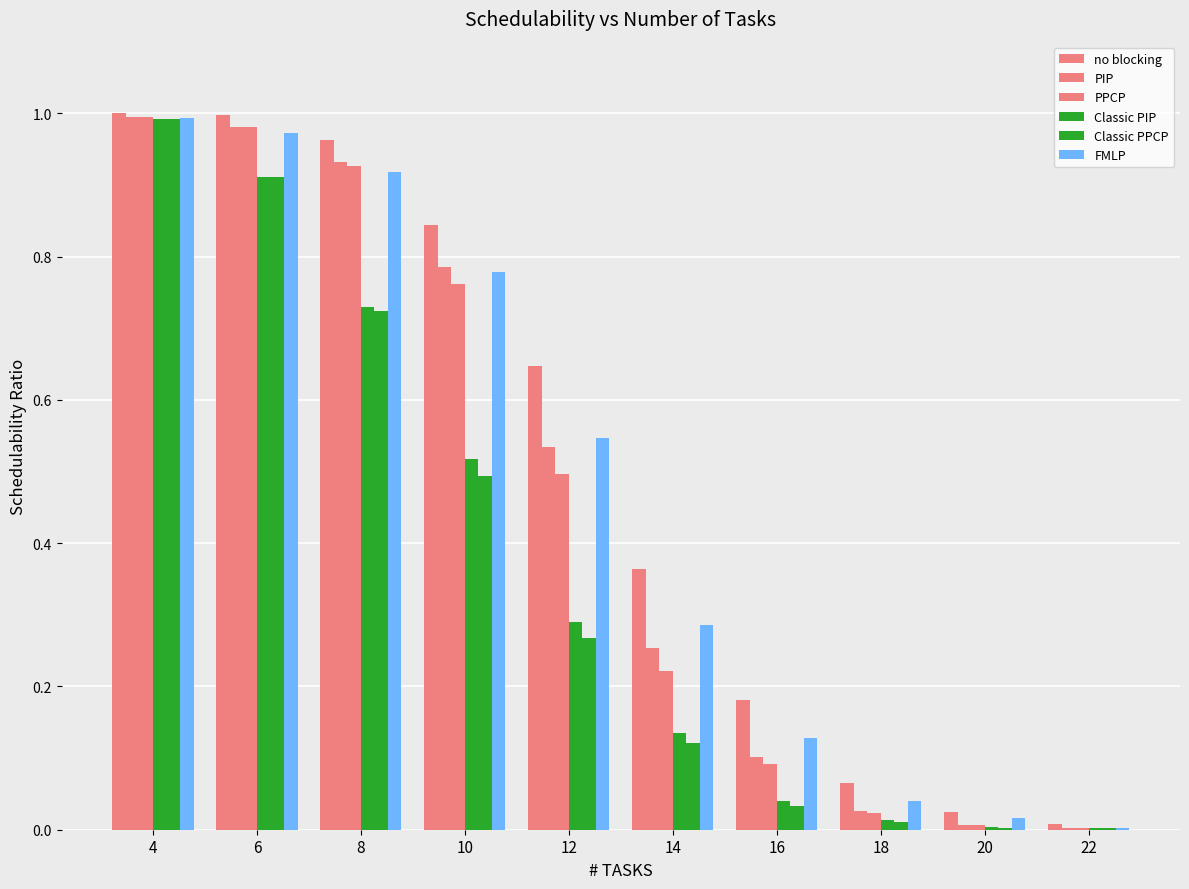

Rank the categories by PIP value from highest to lowest.

4, 6, 8, 10, 12, 14, 16, 18, 20, 22